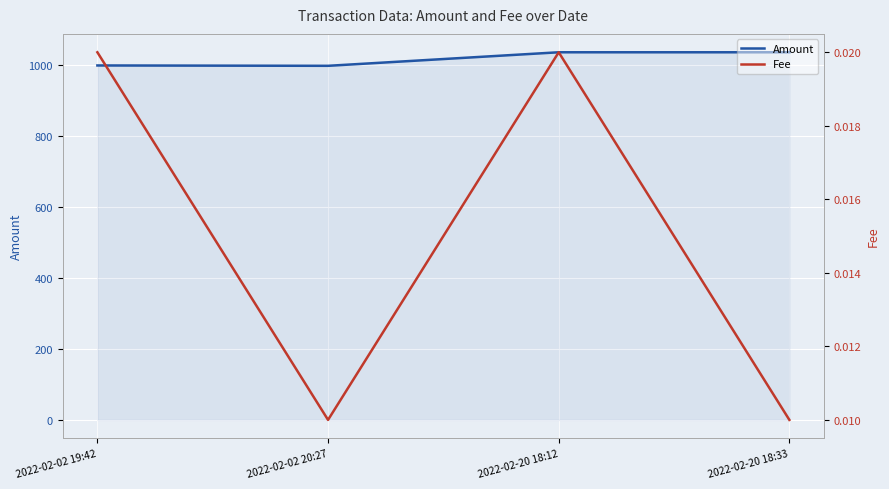

At which category is the sum across all series the highest?

2022-02-20 18:12